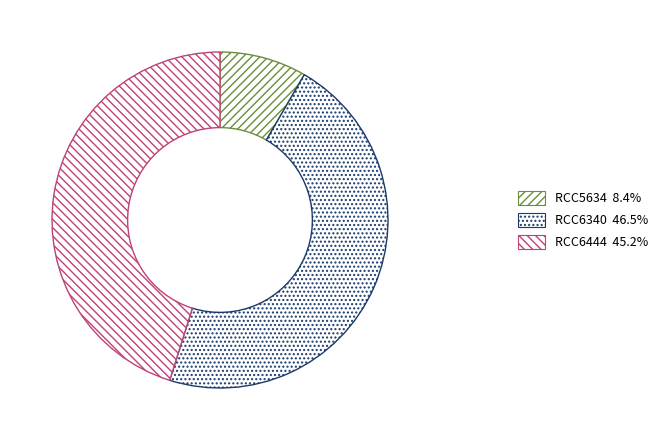

To the nearest percent, what is the combined percentage of RCC6444 and RCC6340?

92%